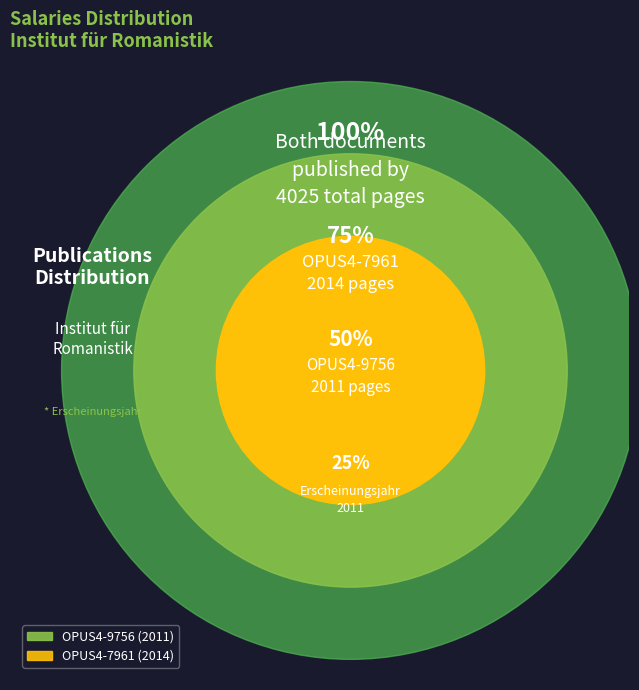

The OPUS4-7961 slice represents 50% of the pie. True or false?

True